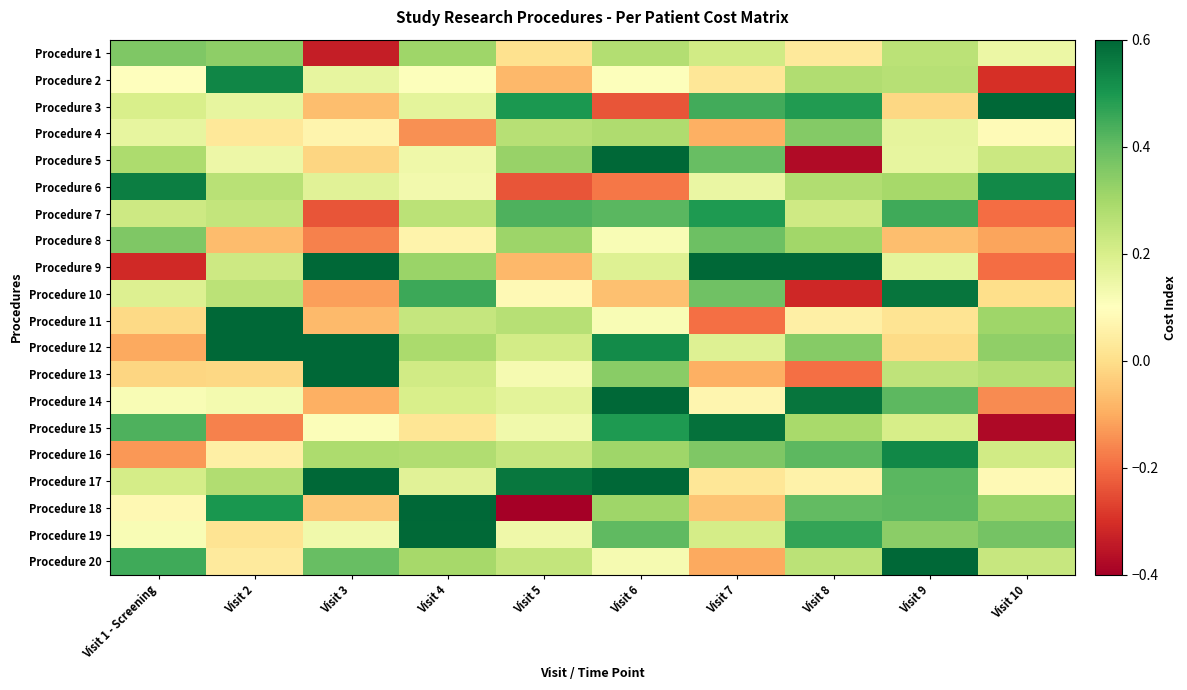

Reading left to right, what are all the values shown in this chart?

Procedure 1: Visit 1 - Screening=0.4	Visit 2=0.3	Visit 3=-0.3	Visit 4=0.3	Visit 5=0.0	Visit 6=0.3	Visit 7=0.2	Visit 8=0.0	Visit 9=0.3	Visit 10=0.1
Procedure 2: Visit 1 - Screening=0.1	Visit 2=0.5	Visit 3=0.2	Visit 4=0.1	Visit 5=-0.1	Visit 6=0.1	Visit 7=0.0	Visit 8=0.3	Visit 9=0.3	Visit 10=-0.3
Procedure 3: Visit 1 - Screening=0.2	Visit 2=0.2	Visit 3=-0.1	Visit 4=0.2	Visit 5=0.5	Visit 6=-0.2	Visit 7=0.4	Visit 8=0.5	Visit 9=-0.0	Visit 10=0.6
Procedure 4: Visit 1 - Screening=0.2	Visit 2=0.0	Visit 3=0.1	Visit 4=-0.1	Visit 5=0.3	Visit 6=0.3	Visit 7=-0.1	Visit 8=0.4	Visit 9=0.2	Visit 10=0.1
Procedure 5: Visit 1 - Screening=0.3	Visit 2=0.1	Visit 3=-0.0	Visit 4=0.1	Visit 5=0.3	Visit 6=0.6	Visit 7=0.4	Visit 8=-0.4	Visit 9=0.2	Visit 10=0.2
Procedure 6: Visit 1 - Screening=0.6	Visit 2=0.3	Visit 3=0.2	Visit 4=0.1	Visit 5=-0.2	Visit 6=-0.2	Visit 7=0.2	Visit 8=0.3	Visit 9=0.3	Visit 10=0.5
Procedure 7: Visit 1 - Screening=0.2	Visit 2=0.2	Visit 3=-0.2	Visit 4=0.3	Visit 5=0.4	Visit 6=0.4	Visit 7=0.5	Visit 8=0.2	Visit 9=0.4	Visit 10=-0.2
Procedure 8: Visit 1 - Screening=0.4	Visit 2=-0.1	Visit 3=-0.2	Visit 4=0.1	Visit 5=0.3	Visit 6=0.1	Visit 7=0.4	Visit 8=0.3	Visit 9=-0.1	Visit 10=-0.1
Procedure 9: Visit 1 - Screening=-0.3	Visit 2=0.2	Visit 3=0.6	Visit 4=0.3	Visit 5=-0.1	Visit 6=0.2	Visit 7=0.6	Visit 8=0.6	Visit 9=0.2	Visit 10=-0.2
Procedure 10: Visit 1 - Screening=0.2	Visit 2=0.3	Visit 3=-0.1	Visit 4=0.5	Visit 5=0.1	Visit 6=-0.1	Visit 7=0.4	Visit 8=-0.3	Visit 9=0.6	Visit 10=0.0
Procedure 11: Visit 1 - Screening=-0.0	Visit 2=0.6	Visit 3=-0.1	Visit 4=0.2	Visit 5=0.3	Visit 6=0.1	Visit 7=-0.2	Visit 8=0.1	Visit 9=0.0	Visit 10=0.3
Procedure 12: Visit 1 - Screening=-0.1	Visit 2=0.6	Visit 3=0.6	Visit 4=0.3	Visit 5=0.2	Visit 6=0.5	Visit 7=0.2	Visit 8=0.3	Visit 9=-0.0	Visit 10=0.3
Procedure 13: Visit 1 - Screening=-0.0	Visit 2=-0.0	Visit 3=0.6	Visit 4=0.2	Visit 5=0.1	Visit 6=0.3	Visit 7=-0.1	Visit 8=-0.2	Visit 9=0.3	Visit 10=0.3
Procedure 14: Visit 1 - Screening=0.1	Visit 2=0.1	Visit 3=-0.1	Visit 4=0.2	Visit 5=0.2	Visit 6=0.6	Visit 7=0.1	Visit 8=0.6	Visit 9=0.4	Visit 10=-0.2
Procedure 15: Visit 1 - Screening=0.4	Visit 2=-0.2	Visit 3=0.1	Visit 4=0.0	Visit 5=0.1	Visit 6=0.5	Visit 7=0.6	Visit 8=0.3	Visit 9=0.2	Visit 10=-0.4
Procedure 16: Visit 1 - Screening=-0.1	Visit 2=0.1	Visit 3=0.3	Visit 4=0.3	Visit 5=0.2	Visit 6=0.3	Visit 7=0.4	Visit 8=0.4	Visit 9=0.5	Visit 10=0.2
Procedure 17: Visit 1 - Screening=0.2	Visit 2=0.3	Visit 3=0.6	Visit 4=0.2	Visit 5=0.6	Visit 6=0.6	Visit 7=0.0	Visit 8=0.1	Visit 9=0.4	Visit 10=0.1
Procedure 18: Visit 1 - Screening=0.1	Visit 2=0.5	Visit 3=-0.0	Visit 4=0.6	Visit 5=-0.4	Visit 6=0.3	Visit 7=-0.1	Visit 8=0.4	Visit 9=0.4	Visit 10=0.3
Procedure 19: Visit 1 - Screening=0.1	Visit 2=0.0	Visit 3=0.1	Visit 4=0.6	Visit 5=0.1	Visit 6=0.4	Visit 7=0.2	Visit 8=0.5	Visit 9=0.3	Visit 10=0.4
Procedure 20: Visit 1 - Screening=0.5	Visit 2=0.0	Visit 3=0.4	Visit 4=0.3	Visit 5=0.2	Visit 6=0.1	Visit 7=-0.1	Visit 8=0.3	Visit 9=0.6	Visit 10=0.2